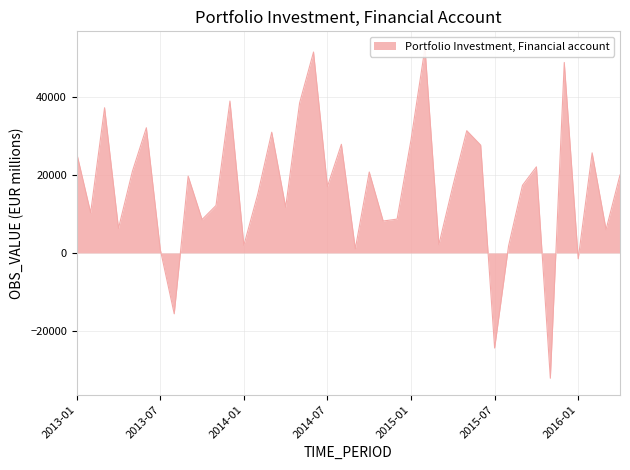

What is the value of the 37th point from the left?

-1501.2